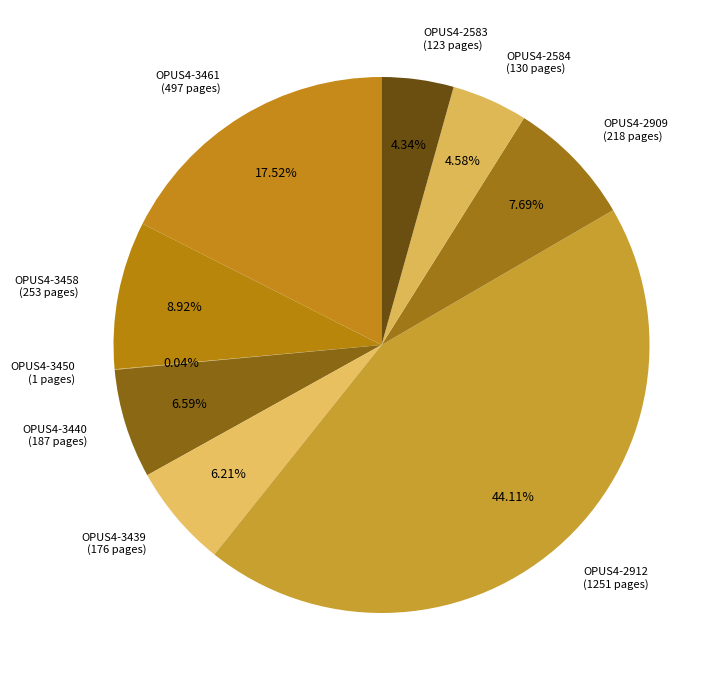

What is the ratio of the value at OPUS4-2909 (218 pages) to the value at OPUS4-2583 (123 pages)?

1.8